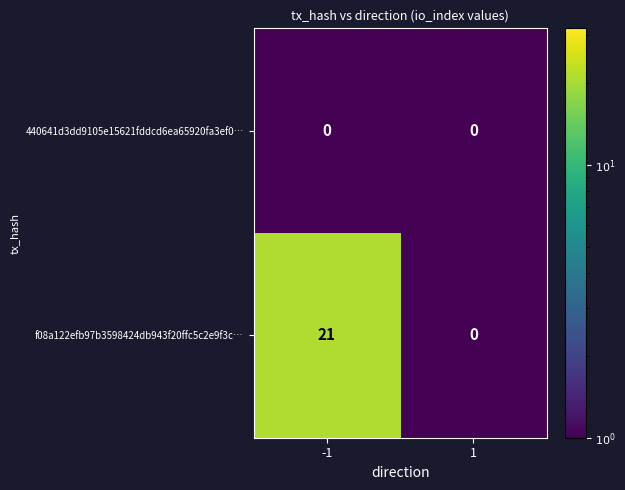

Which series has the widest spread of values?

f08a122efb97b3598424db943f20ffc5c2e9f3c…